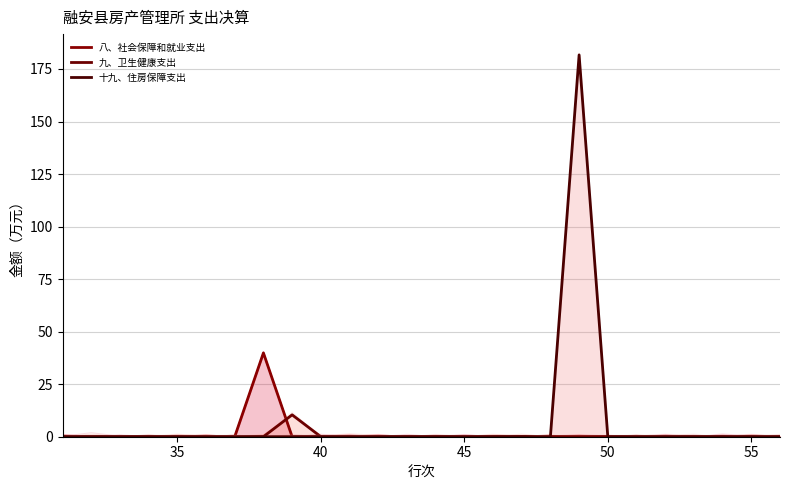

True or false: 八、社会保障和就业支出 has more than 2 interior local peaks.

False